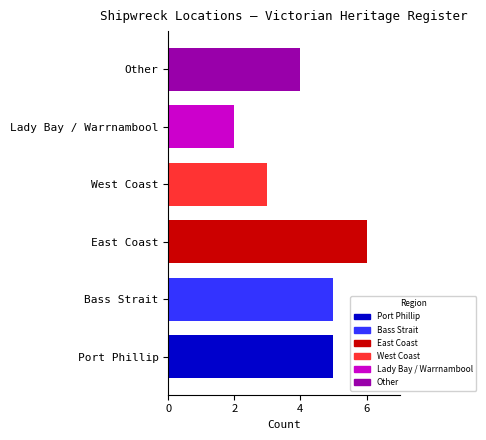

How many bars are there in total?

6